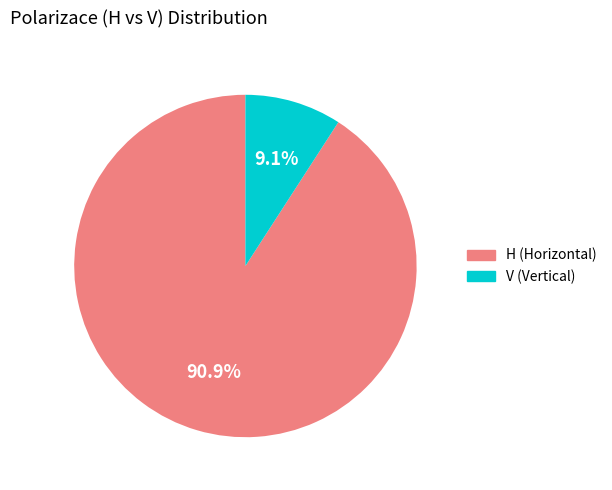

Is it true that H is 91% of the pie?

True